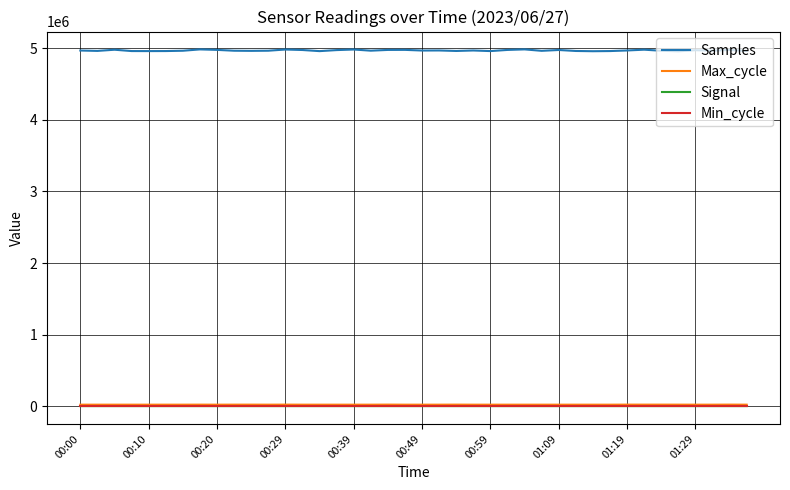

True or false: Signal and Samples cross at least once.

False